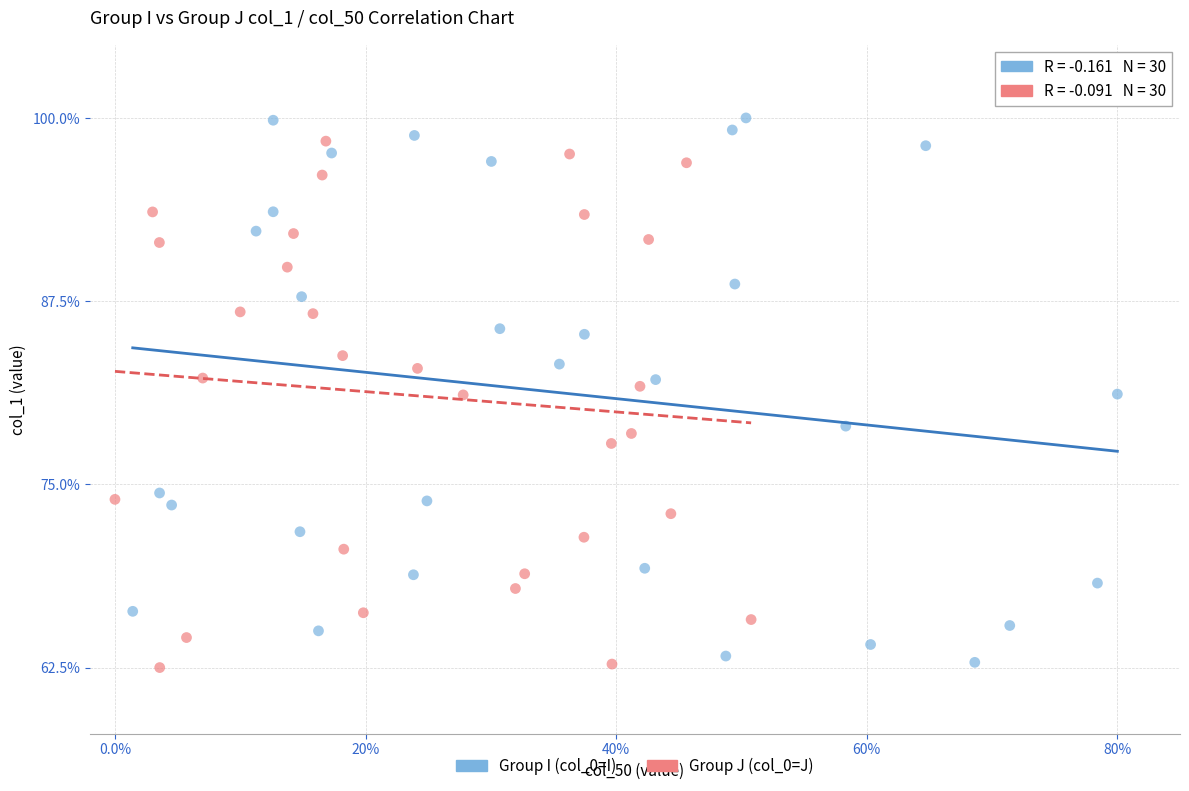

What are all the series names shown in the legend?

Group I (col_0=I), Group J (col_0=J)